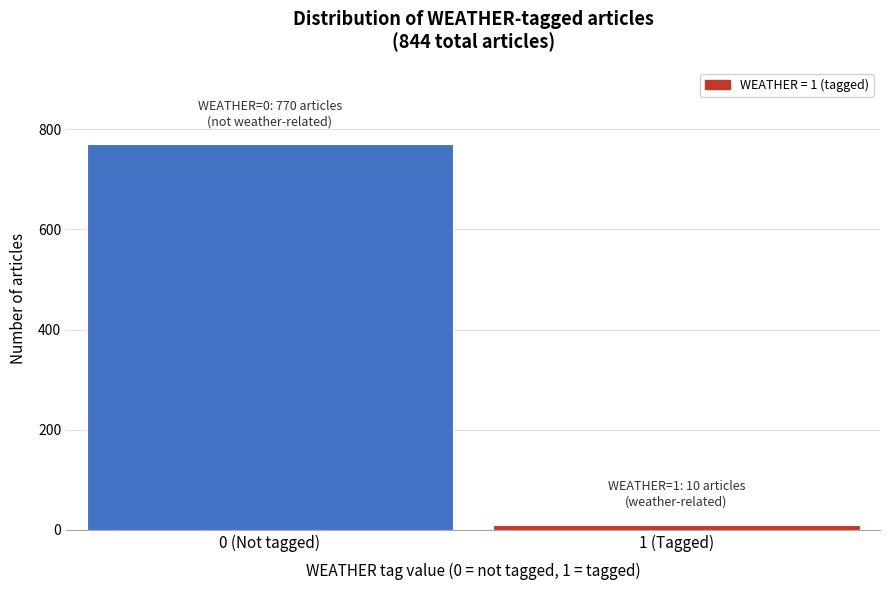

Reading right to left, transcribe all the data shown in this chart.

1 (Tagged)=10	0 (Not tagged)=770